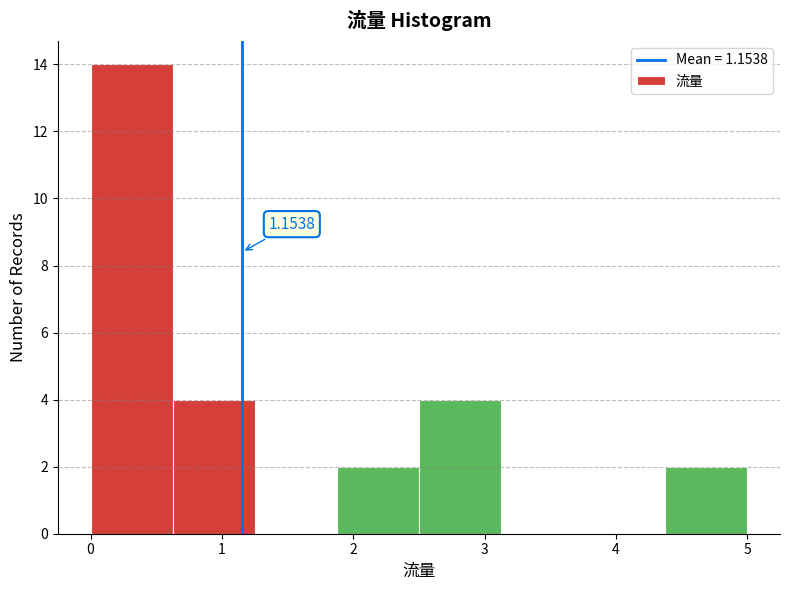

Over which range of the x-axis is the bar tallest?

0.0 to 0.6